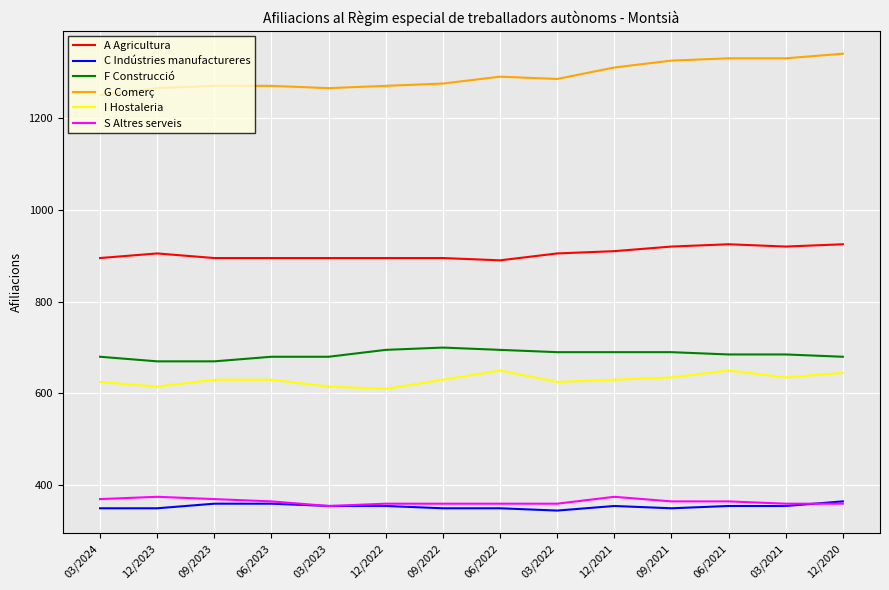

What is the smallest value displayed?

345